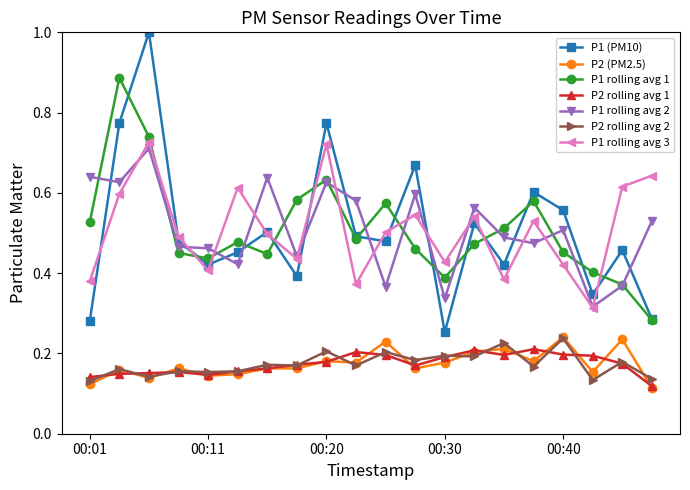

What is the maximum value shown in the chart?

1.0